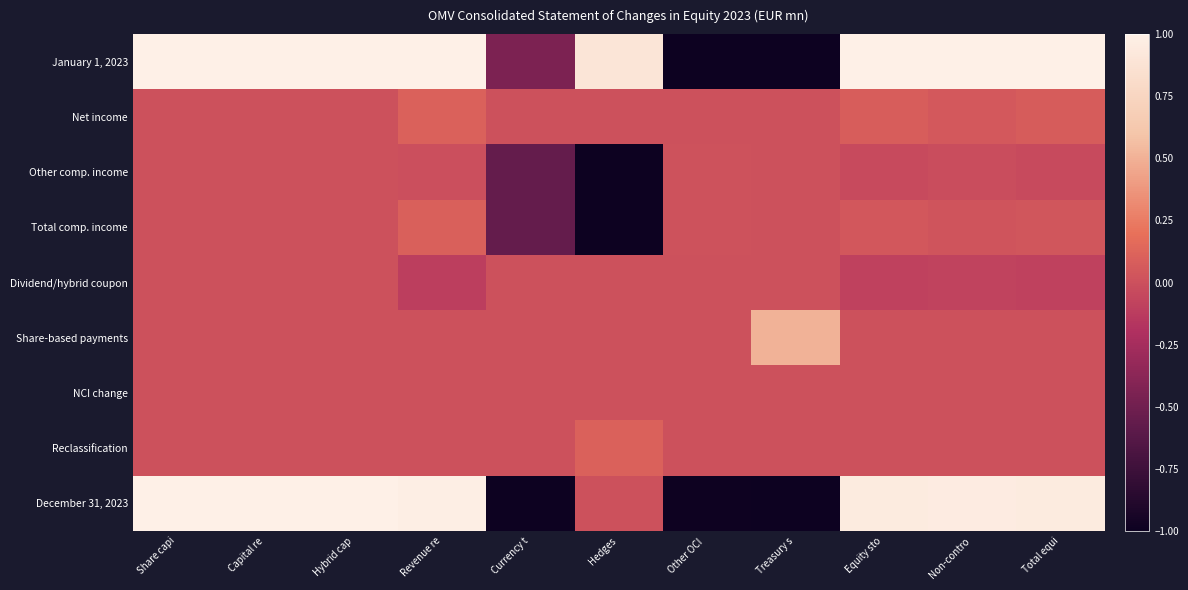

Which label corresponds to the largest value in the chart?

Share capi